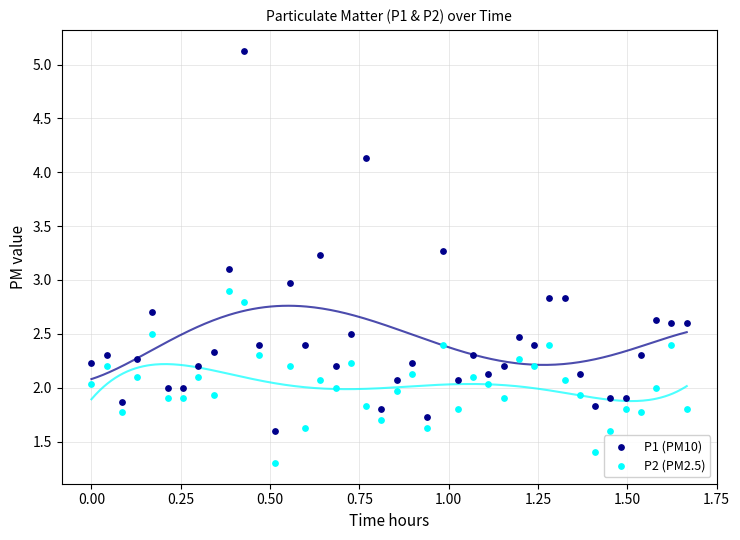

Which series contains the highest Y value?

P1 (PM10)